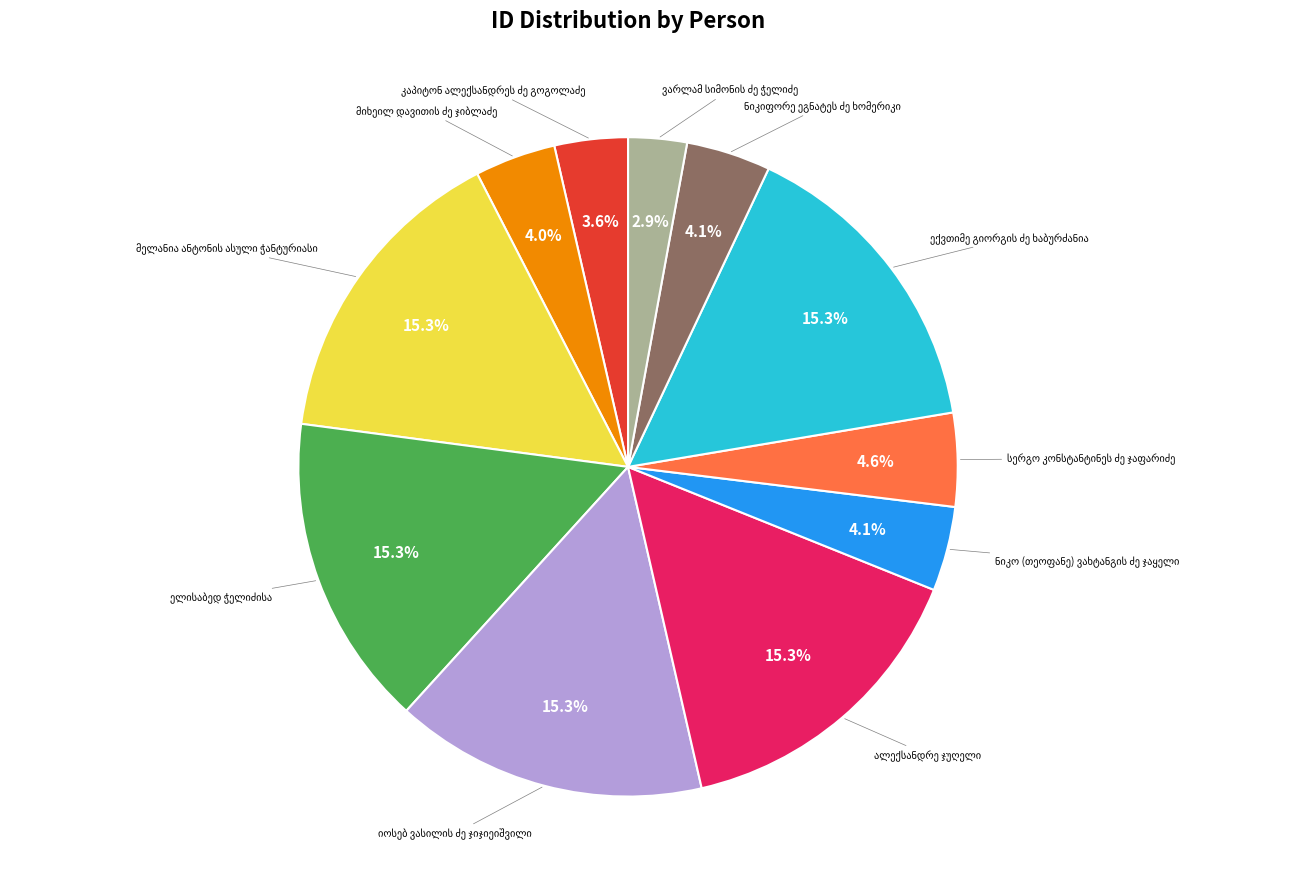

Is there any slice that represents more than half of the pie?

No